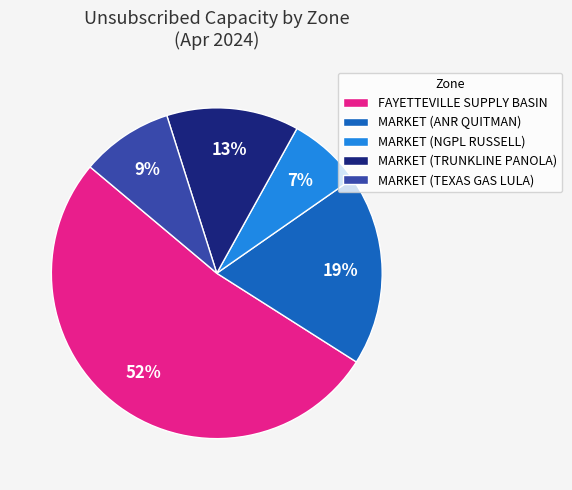

To the nearest percent, what is the difference between the largest and smallest slice percentages?

45%